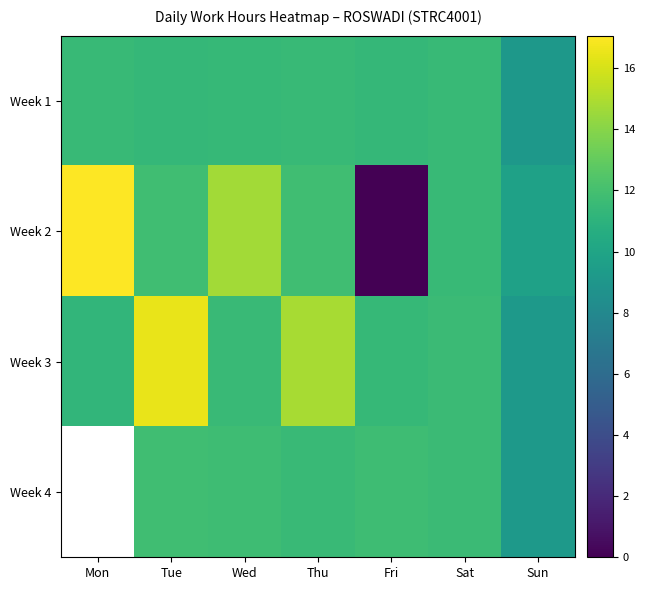

How many categories are shown in the chart?

7